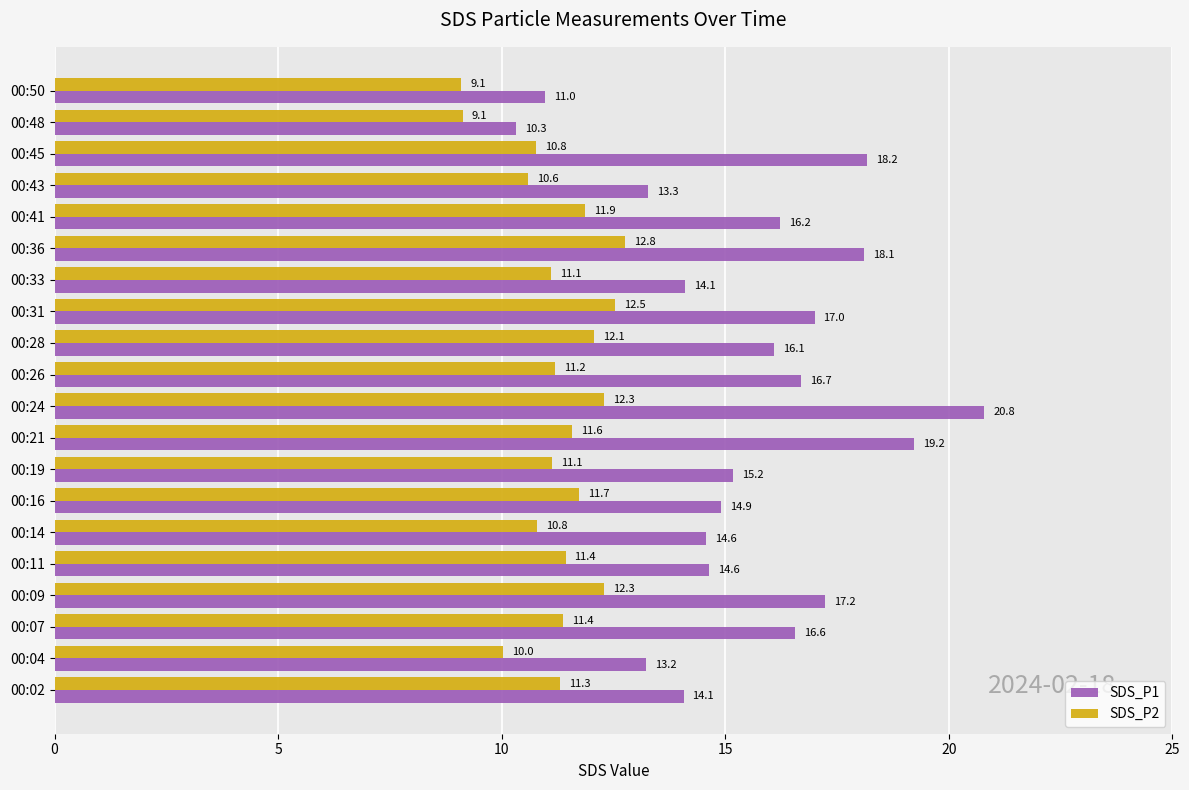

True or false: SDS_P2 has a value of 5.9 at 00:31.

False